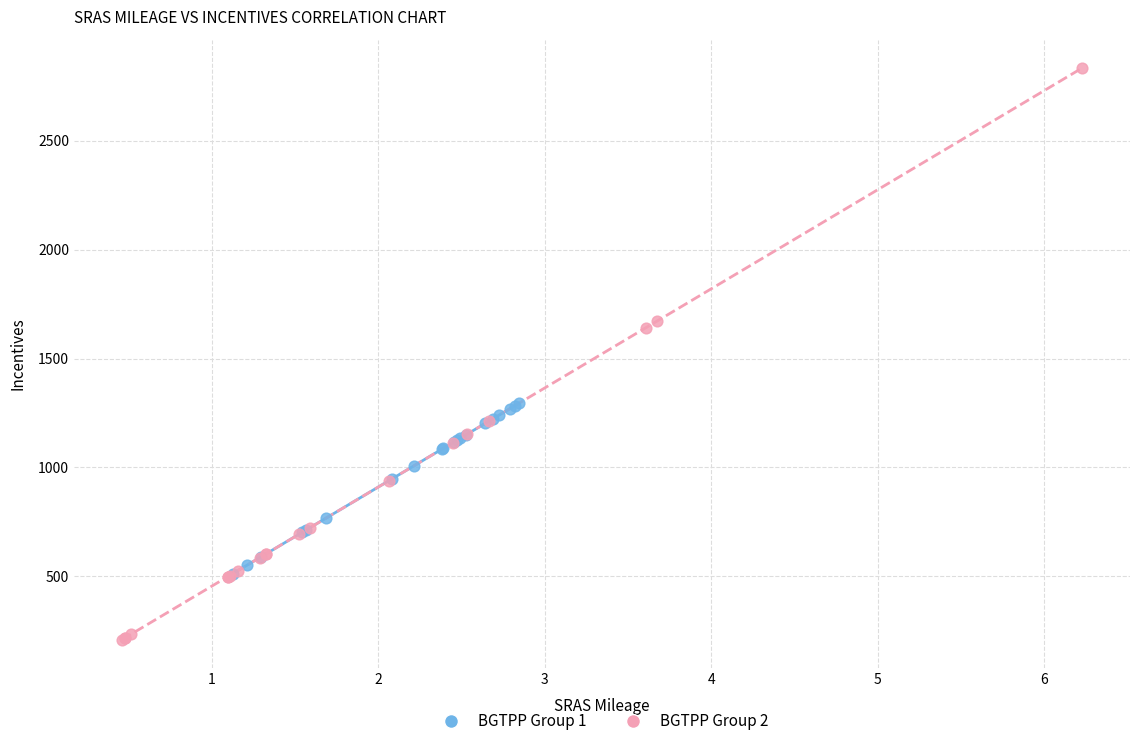

Which series has the largest Y range (max minus min)?

BGTPP Group 2